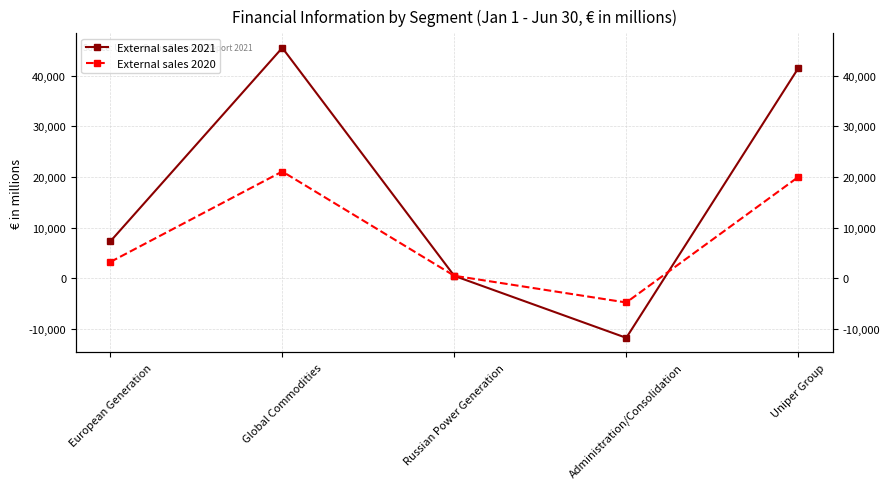

Reading left to right, list all the values displayed in this chart.

External sales 2021: 7266	45473	470	-11761	41447
External sales 2020: 3210	21065	489	-4786	19977